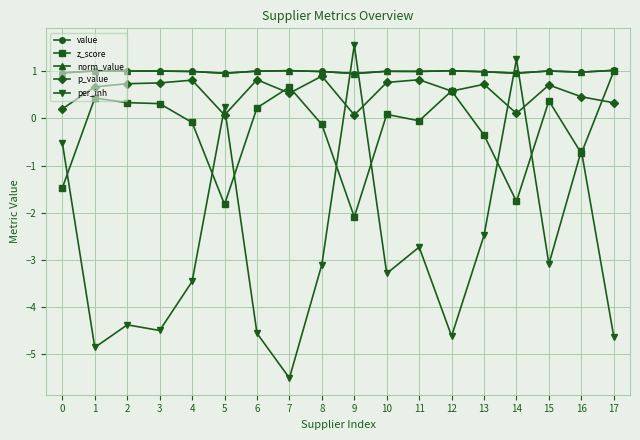

Does the chart have visible grid lines?

Yes